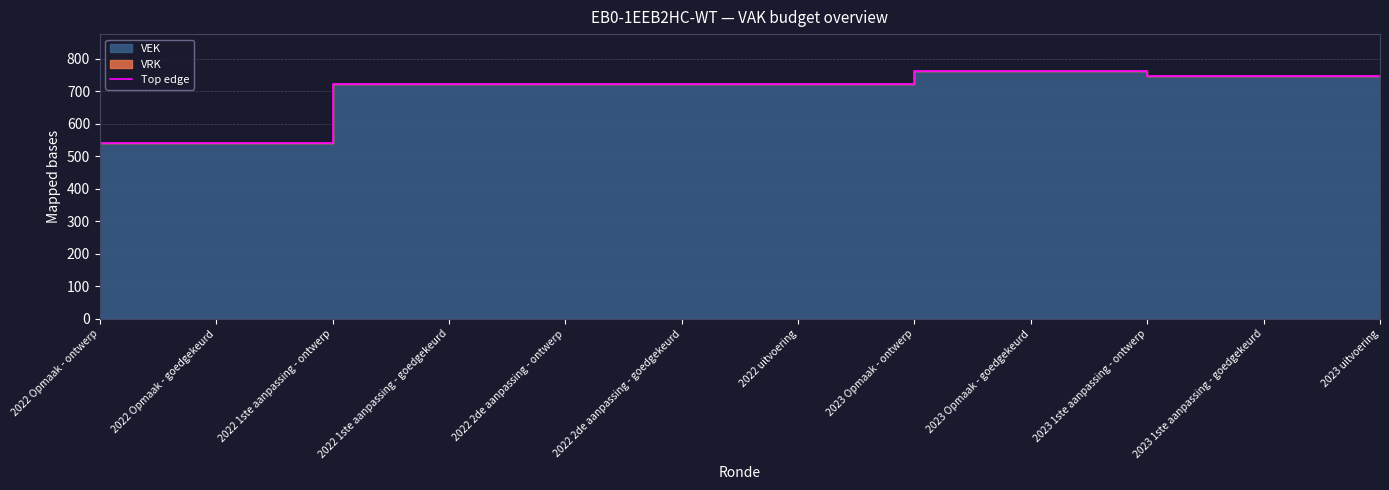

What is the average value?

705